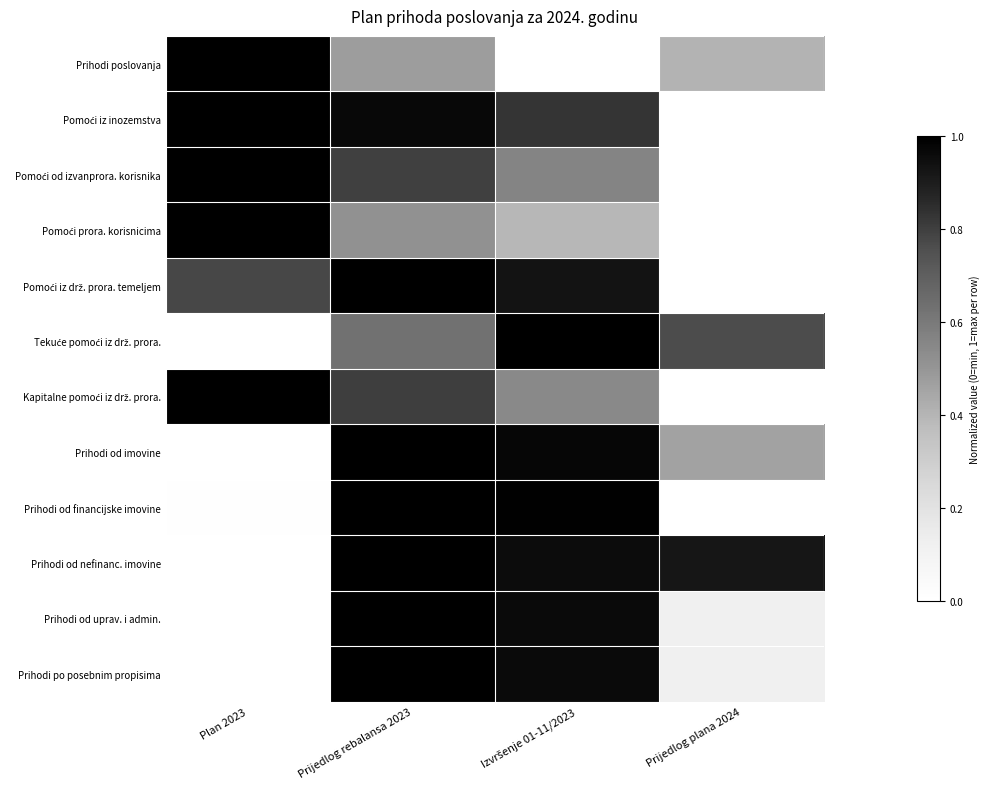

Rank the series by their maximum value, from highest to lowest.

Prihodi poslovanja, Pomoći iz inozemstva, Pomoći od izvanprora. korisnika, Pomoći prora. korisnicima, Pomoći iz drž. prora. temeljem, Tekuće pomoći iz drž. prora., Kapitalne pomoći iz drž. prora., Prihodi od imovine, Prihodi od financijske imovine, Prihodi od nefinanc. imovine, Prihodi od uprav. i admin., Prihodi po posebnim propisima